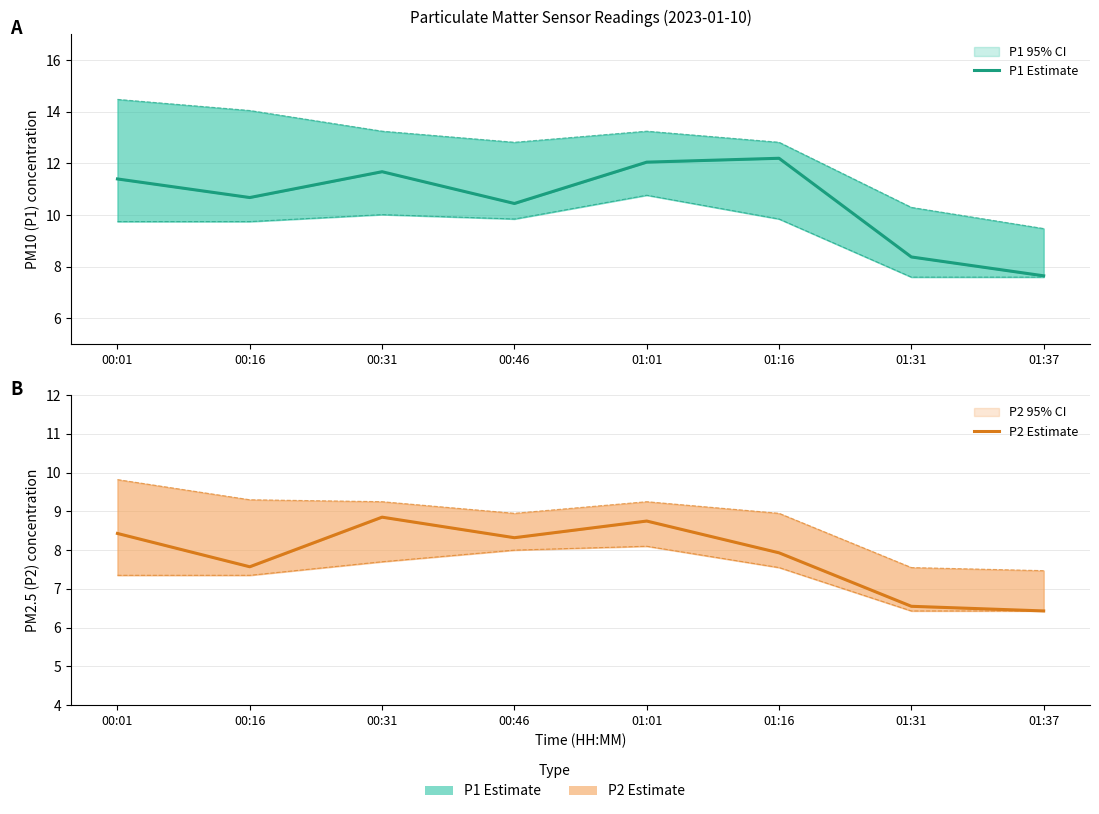

Is this an area chart (filled region under the line)?

No